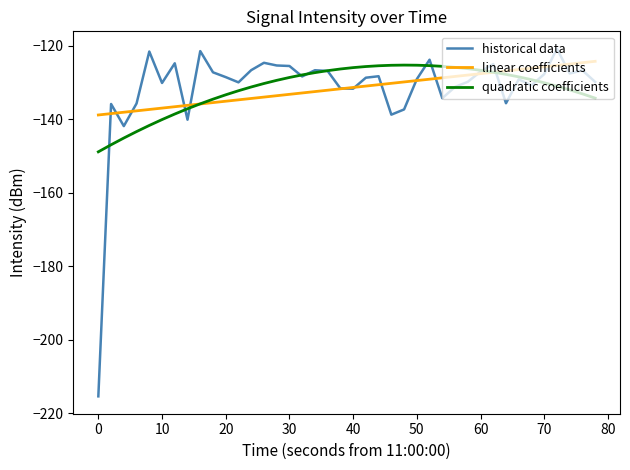

What is the difference between the maximum and second lowest values in the linear coefficients series?

14.2